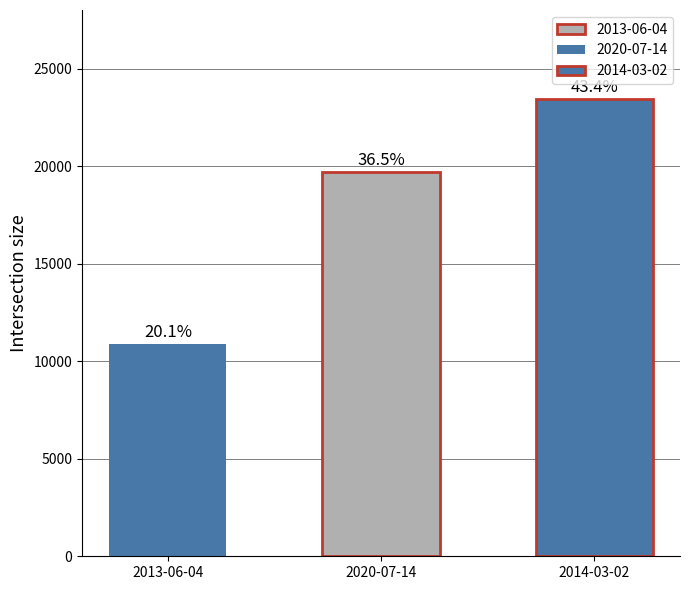

What is the label of the 3rd bar from the left?

2014-03-02